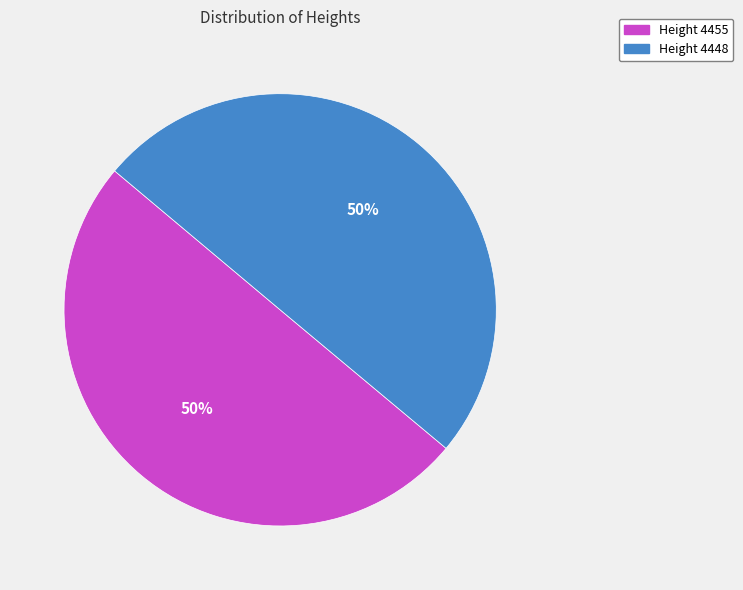

Is the sum of Height 4448 and Height 4455 greater than half?

Yes